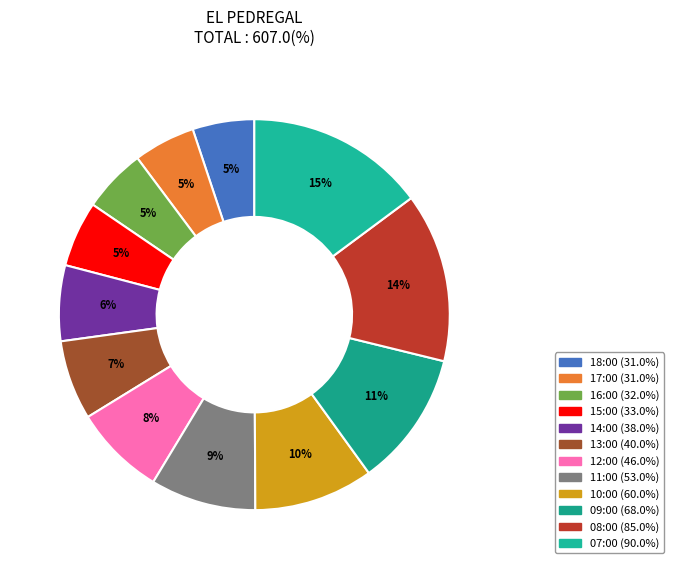

How many segments does this pie chart have?

12